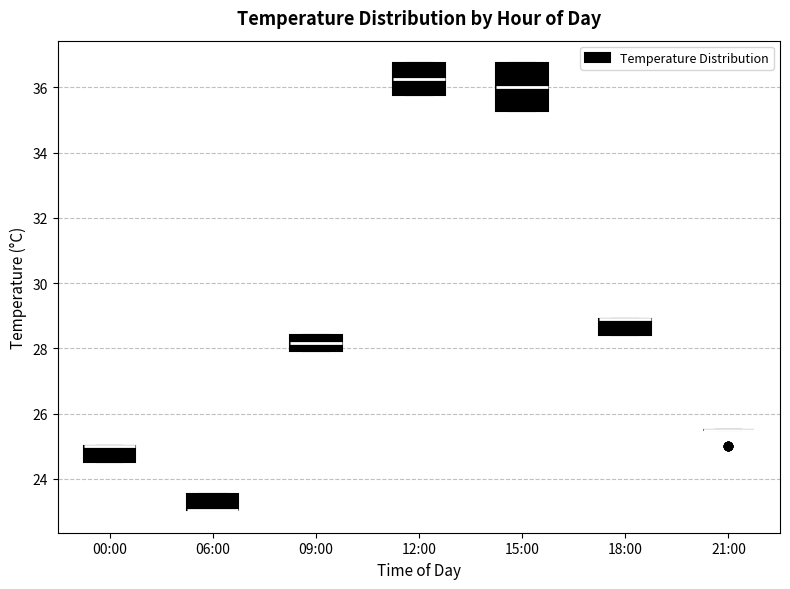

Reading left to right, read every box against the y-axis: the position of its median line, the range the box covers, and the ends of its whiskers. The values are not printed on the chart, so give them approximately, as read against the axis.

00:00: median 25.0 (drawn on the box's upper edge), box 24.6 to 25.0, whiskers 24.6 to 25.0
06:00: median 23.0 (drawn on the box's lower edge), box 23.0 to 23.6, whiskers 23.0 to 23.6
09:00: median 28.2, box 28.0 to 28.4, whiskers 28.0 to 28.4
12:00: median 36.2, box 35.8 to 36.8, whiskers 35.8 to 36.8
15:00: median 36.0, box 35.2 to 36.8, whiskers 35.2 to 36.8
18:00: median 29.0 (drawn on the box's upper edge), box 28.4 to 29.0, whiskers 28.4 to 29.0
21:00: box collapsed to a line at 25.4, whiskers 25.4 to 25.4